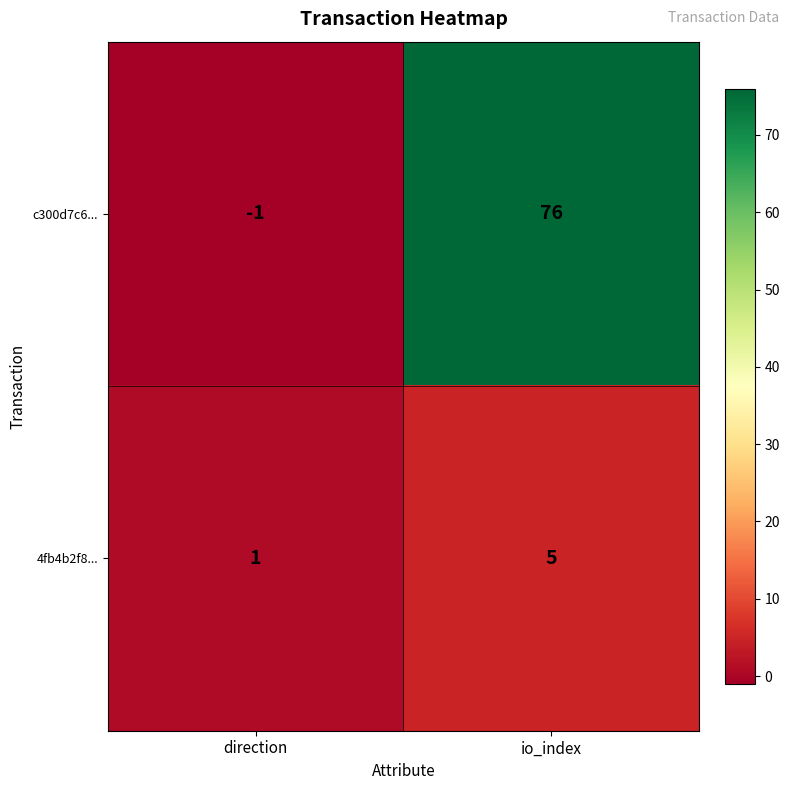

Reading right to left, list all the values displayed in this chart.

c300d7c6...: io_index=76	direction=-1
4fb4b2f8...: io_index=5	direction=1